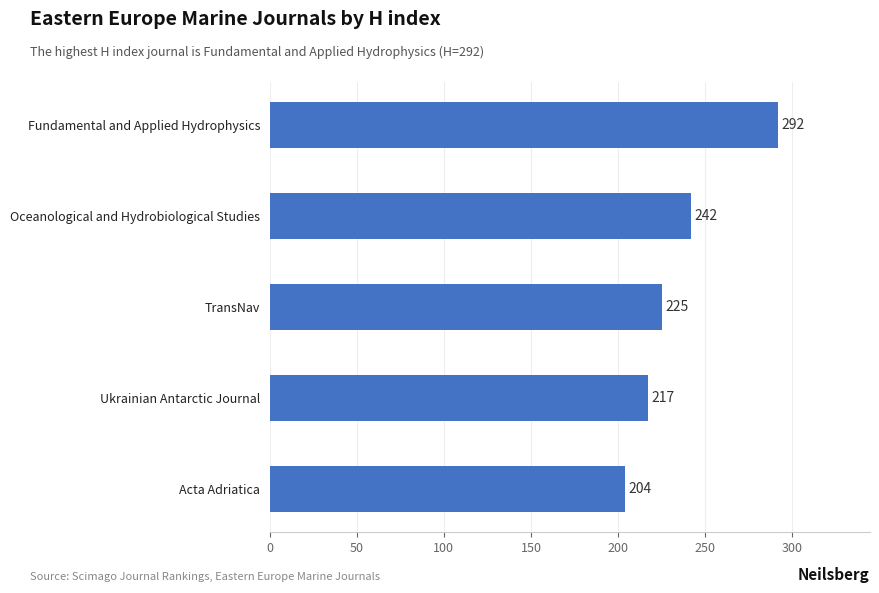

Where is the data nearest to the value 248?

Oceanological and Hydrobiological Studies